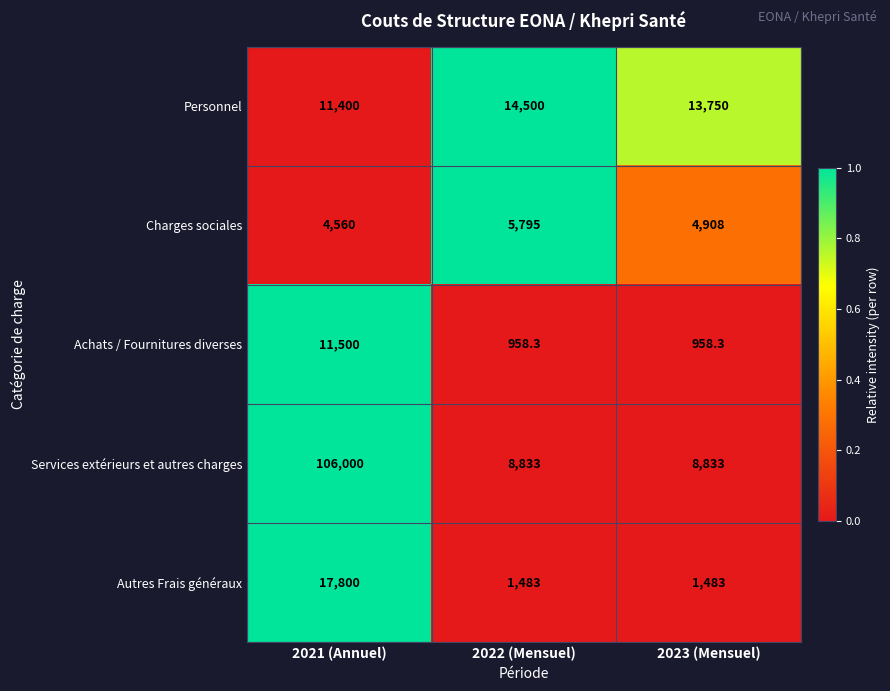

Is it true that Achats / Fournitures diverses equals 528.1 at 2023 (Mensuel)?

False